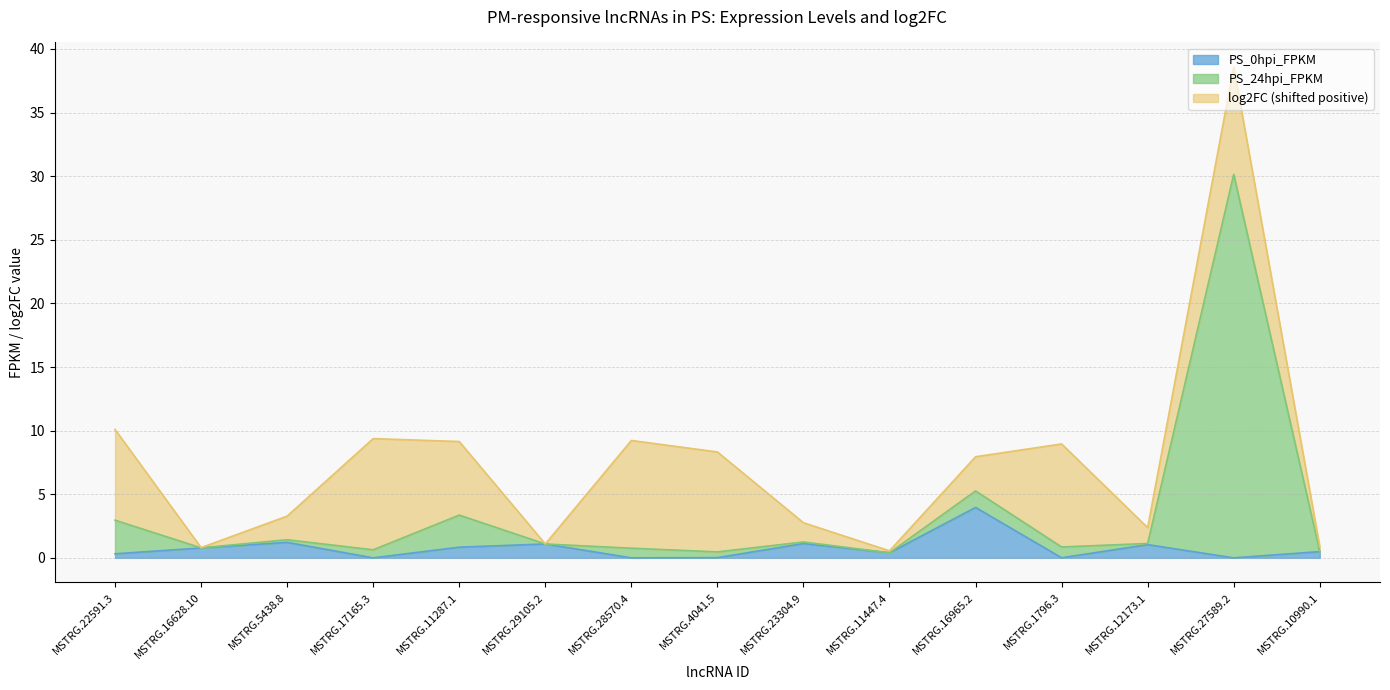

Between MSTRG.29105.2 and MSTRG.16965.2, which is larger?

MSTRG.16965.2